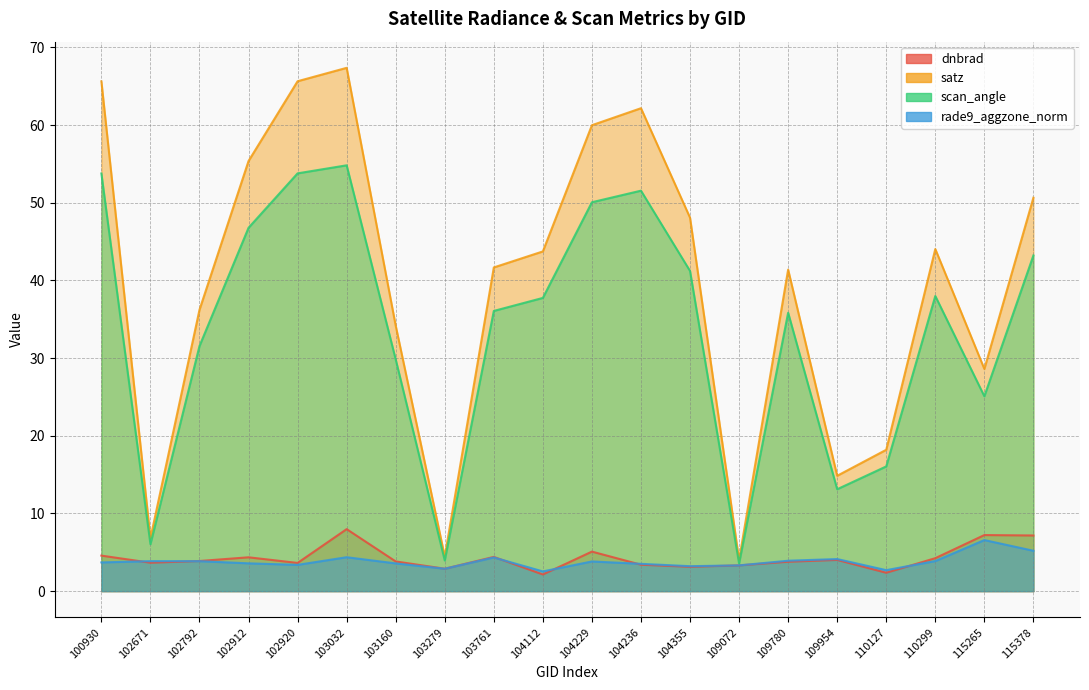

Reading left to right, list all the values displayed in this chart.

dnbrad: 100930=4.6	102671=3.7	102792=3.9	102912=4.4	102920=3.6	103032=8.0	103160=3.8	103279=2.9	103761=4.4	104112=2.1	104229=5.1	104236=3.4	104355=3.1	109072=3.3	109780=3.8	109954=4.0	110127=2.4	110299=4.2	115265=7.2	115378=7.2
satz: 100930=65.6	102671=6.8	102792=36.2	102912=55.4	102920=65.6	103032=67.4	103160=34.2	103279=4.5	103761=41.7	104112=43.7	104229=60.0	104236=62.2	104355=48.1	109072=4.0	109780=41.4	109954=14.9	110127=18.2	110299=44.0	115265=28.6	115378=50.7
scan_angle: 100930=53.8	102671=6.0	102792=31.6	102912=46.8	102920=53.8	103032=54.8	103160=29.8	103279=3.9	103761=36.1	104112=37.8	104229=50.1	104236=51.6	104355=41.2	109072=3.6	109780=35.8	109954=13.1	110127=16.1	110299=38.0	115265=25.1	115378=43.2
rade9_aggzone_norm: 100930=3.7	102671=3.9	102792=3.9	102912=3.6	102920=3.4	103032=4.4	103160=3.6	103279=2.9	103761=4.3	104112=2.5	104229=3.8	104236=3.5	104355=3.2	109072=3.3	109780=3.9	109954=4.1	110127=2.7	110299=3.9	115265=6.6	115378=5.2